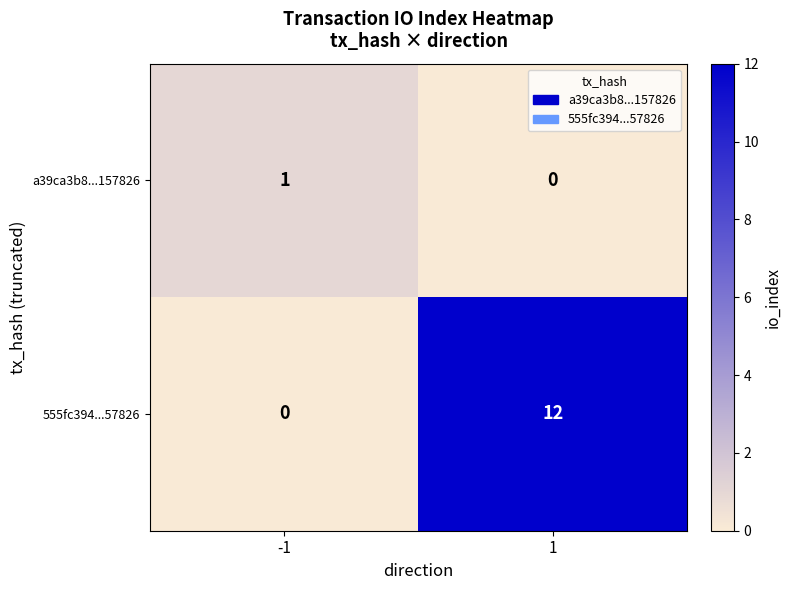

List the series in order of their peak value, lowest first.

a39ca3b8...157826, 555fc394...57826